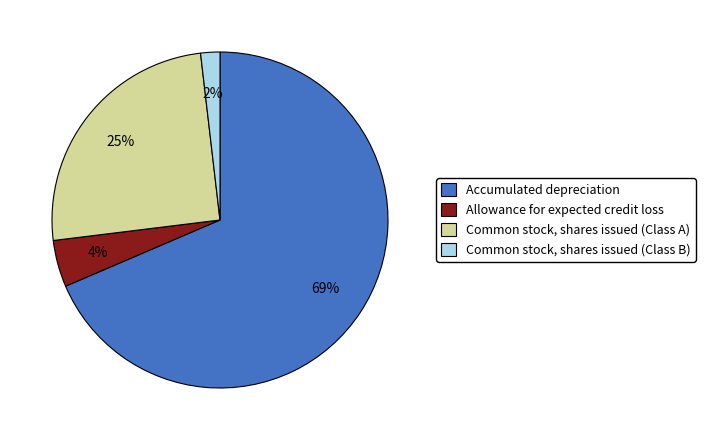

Is the sum of Allowance for expected credit loss and Common stock, shares issued (Class A) greater than half?

No